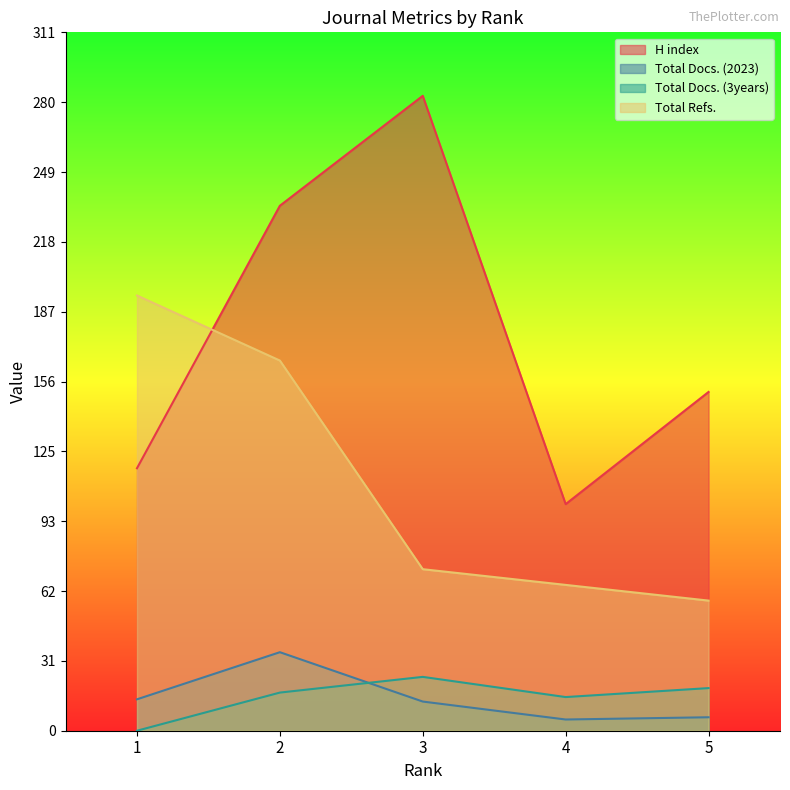

True or false: Total Refs. has more than 2 points higher than both neighbors.

False